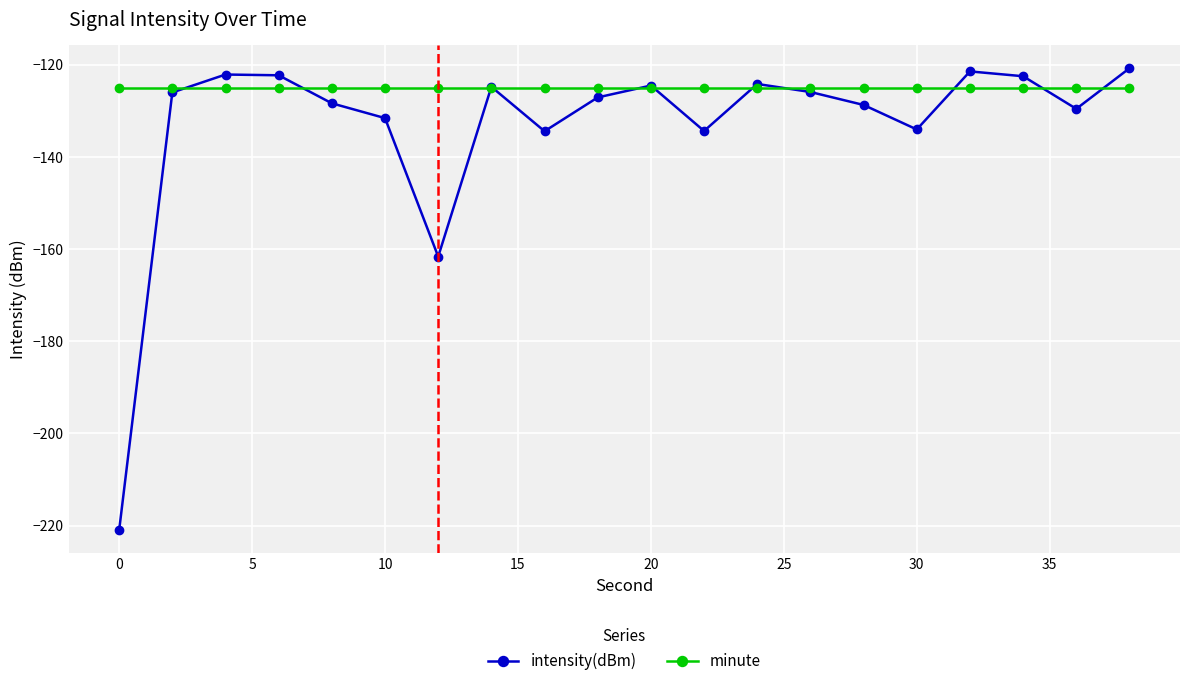

What is the greatest value displayed?

-120.8